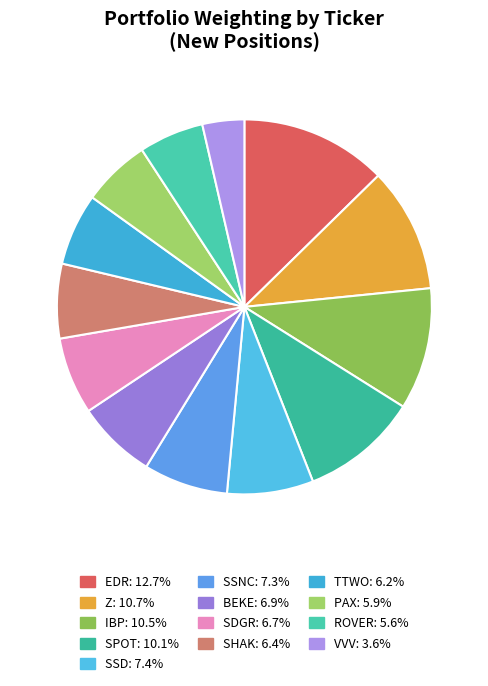

To the nearest percent, what is the difference between the largest and smallest slice percentages?

9%